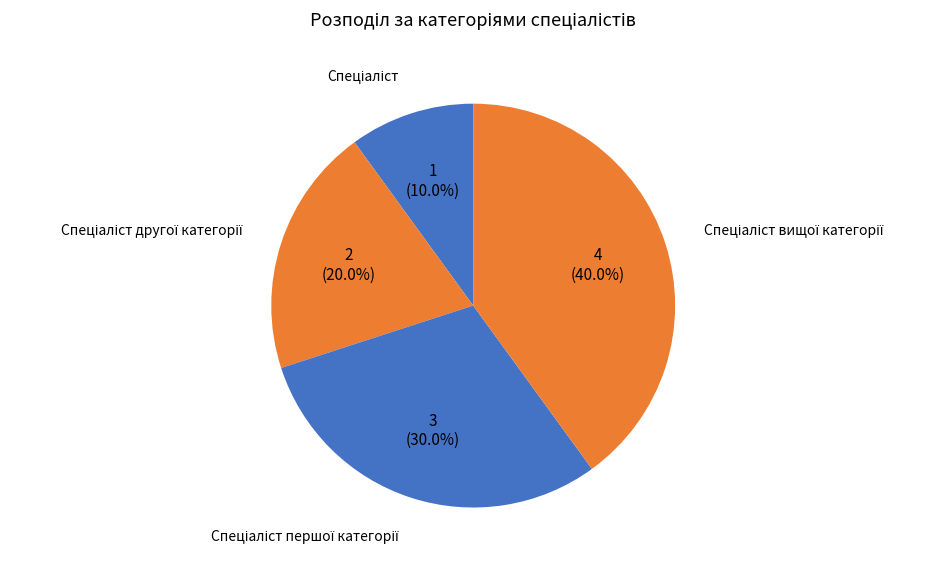

Is there any slice that represents more than half of the pie?

No